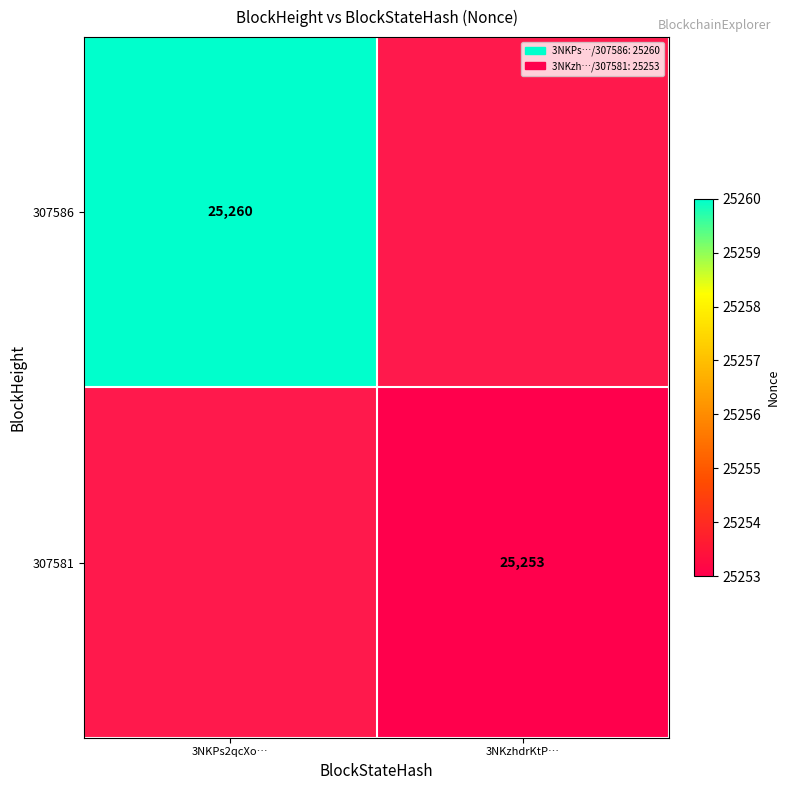

What is the greatest value displayed?

25260